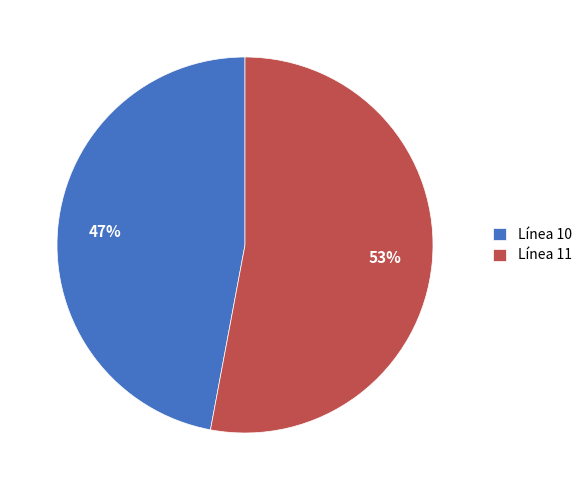

Which slice is the largest?

Línea 11